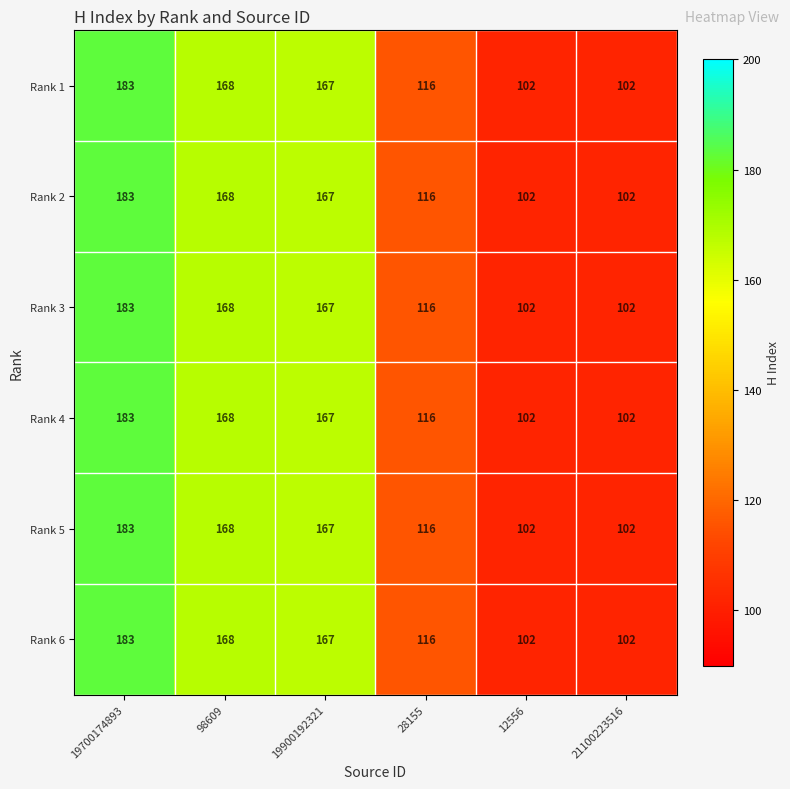

What is the minimum value shown in the chart?

102